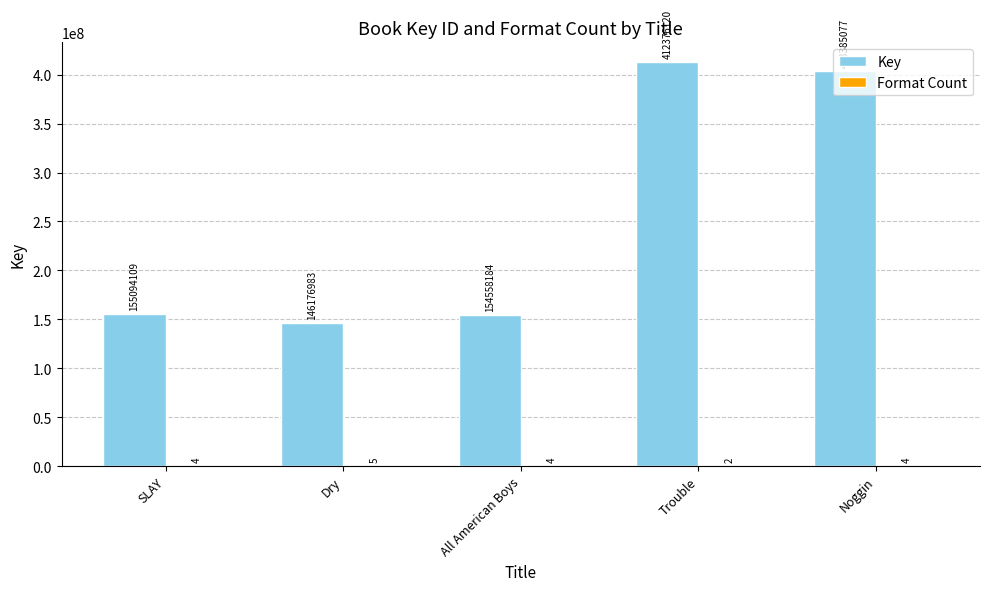

True or false: Key has a value of 213702028 at Noggin.

False